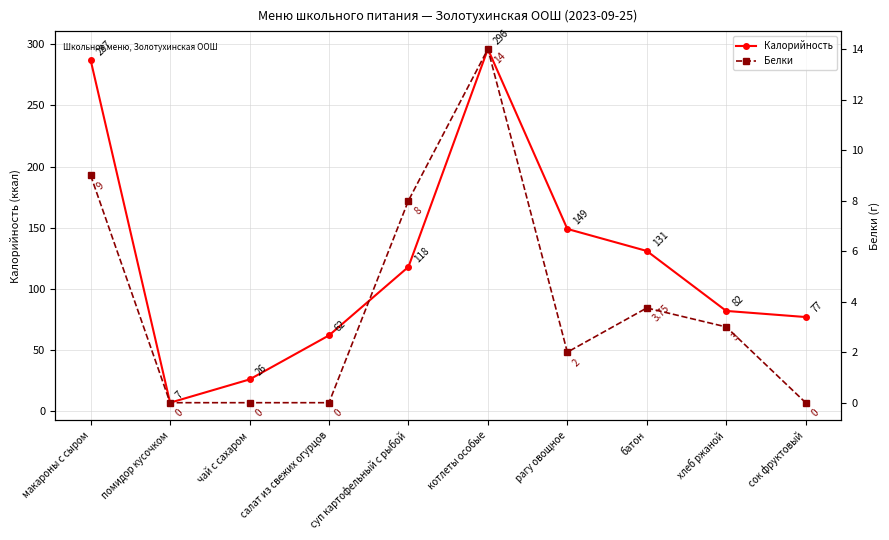

At which category does Калорийность reach its first local valley?

помидор кусочком